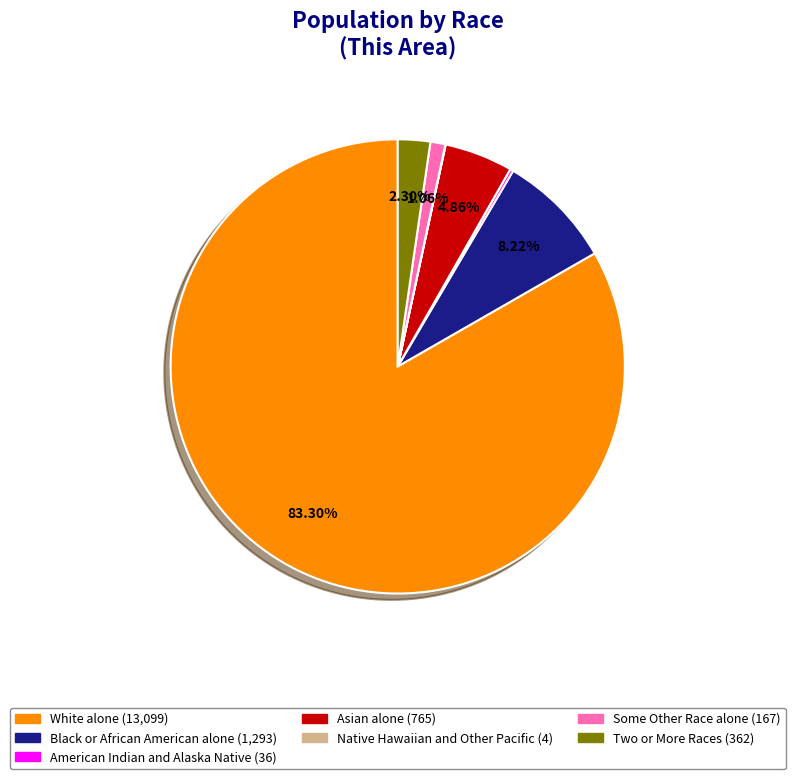

Which category has the biggest portion of the pie?

White alone